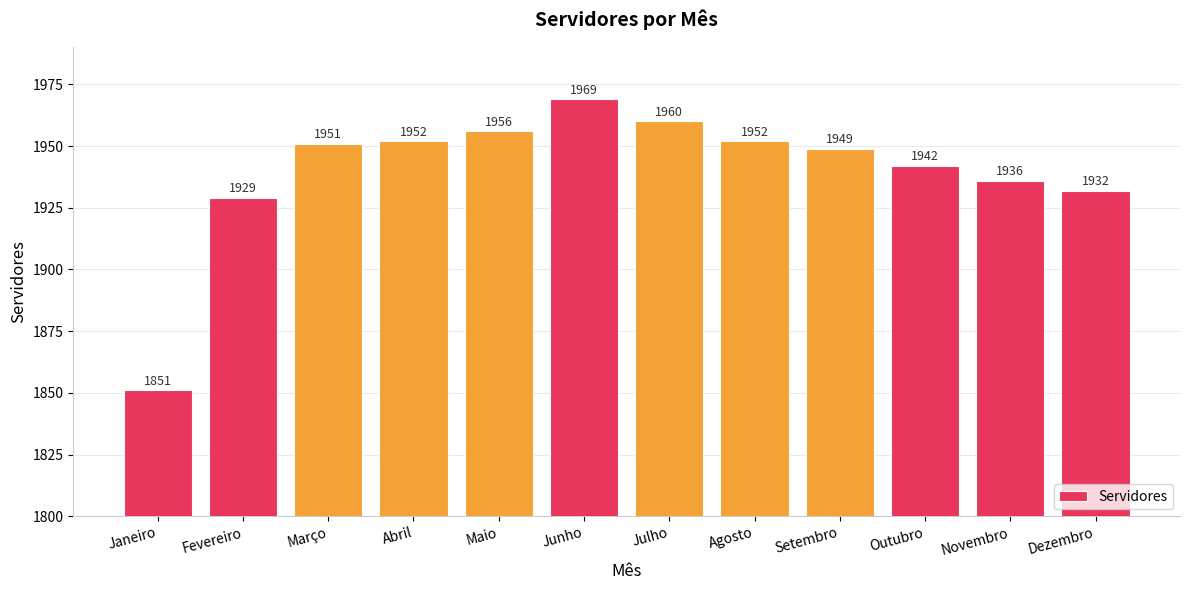

Reading right to left, what are all the values shown in this chart?

Dezembro=1932	Novembro=1936	Outubro=1942	Setembro=1949	Agosto=1952	Julho=1960	Junho=1969	Maio=1956	Abril=1952	Março=1951	Fevereiro=1929	Janeiro=1851